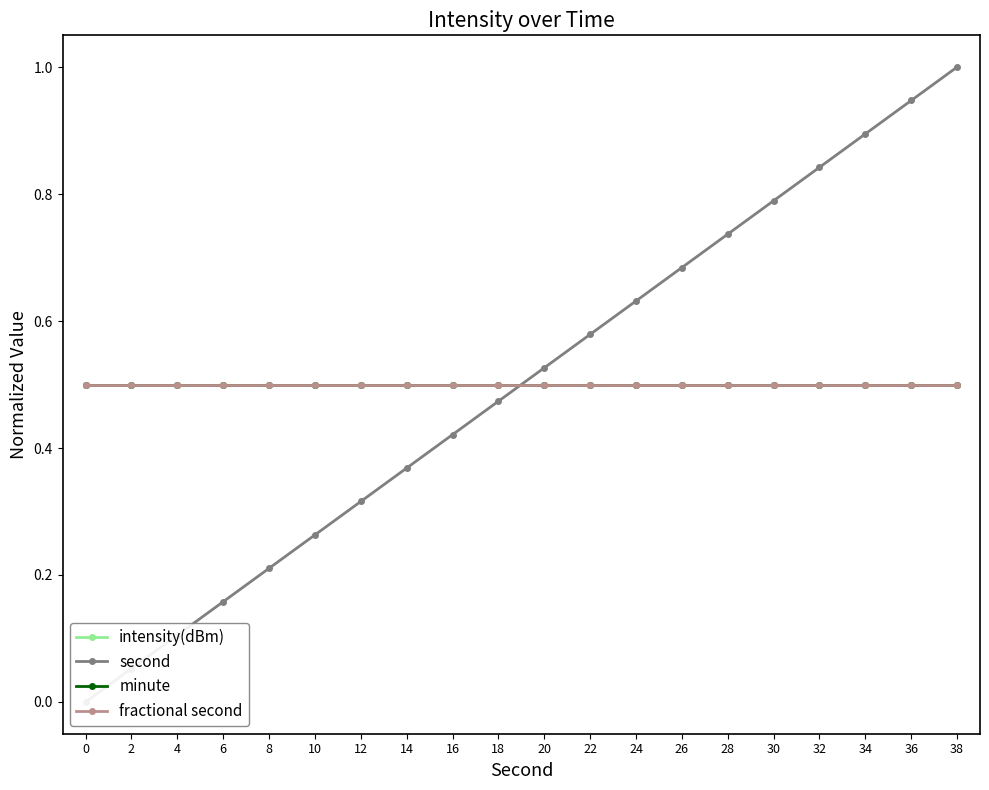

Which has a higher value, 18 or 28?

18